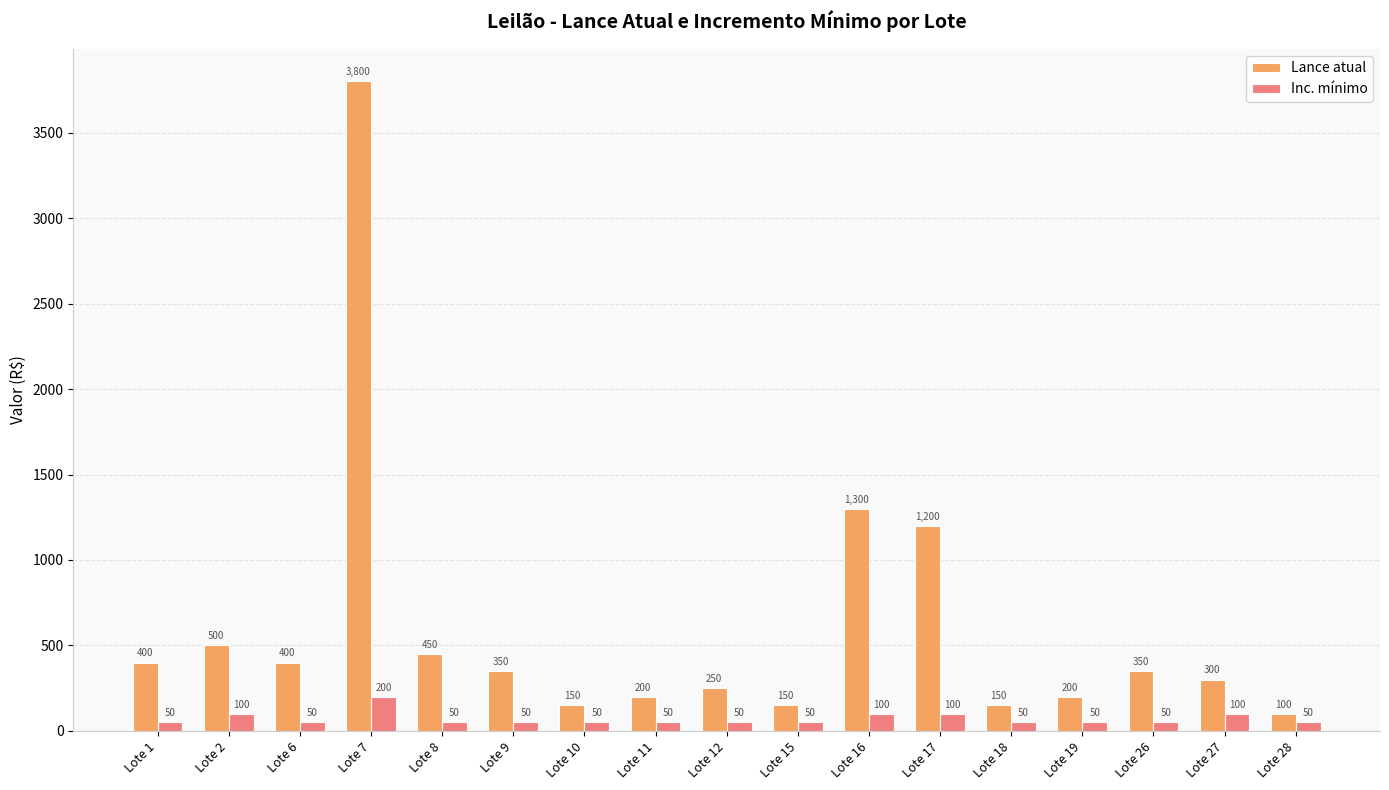

True or false: Lance atual has a value of 100 at Lote 28.

True